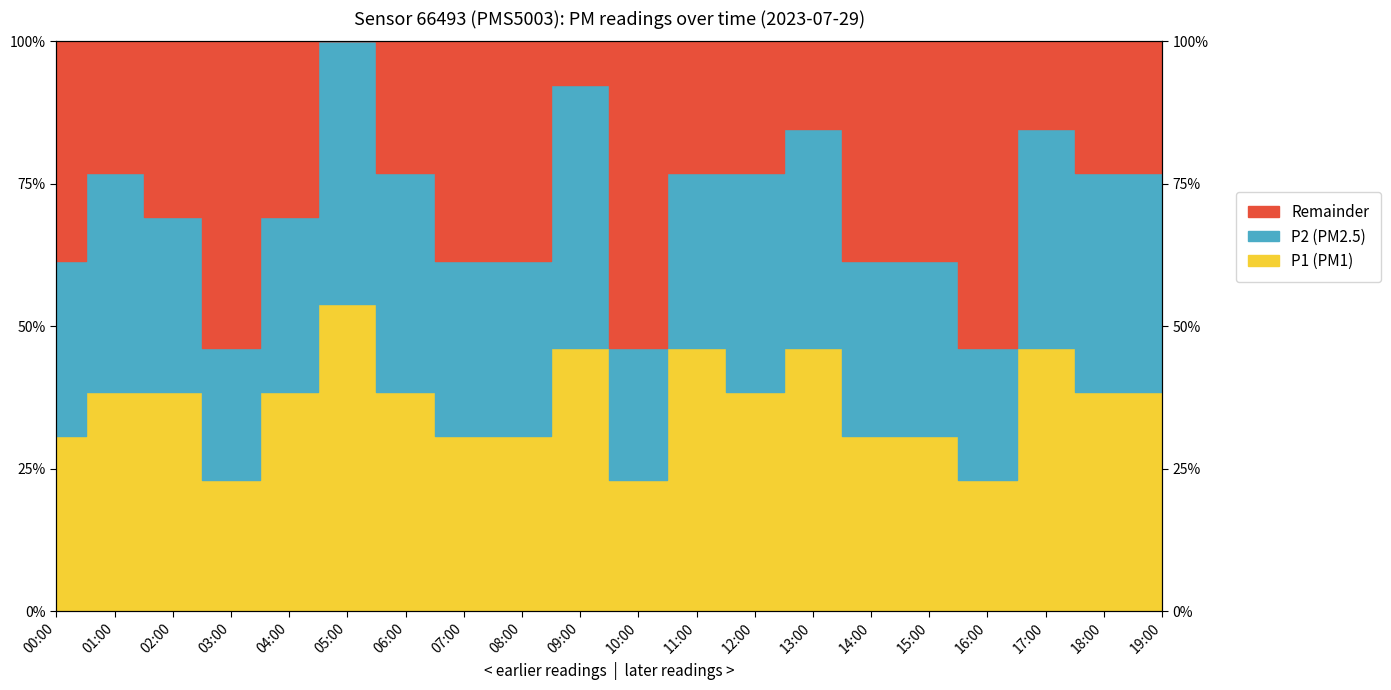

Rank the categories by value from lowest to highest.

03:00, 10:00, 16:00, 00:00, 07:00, 08:00, 14:00, 15:00, 01:00, 02:00, 04:00, 06:00, 12:00, 18:00, 19:00, 09:00, 11:00, 13:00, 17:00, 05:00